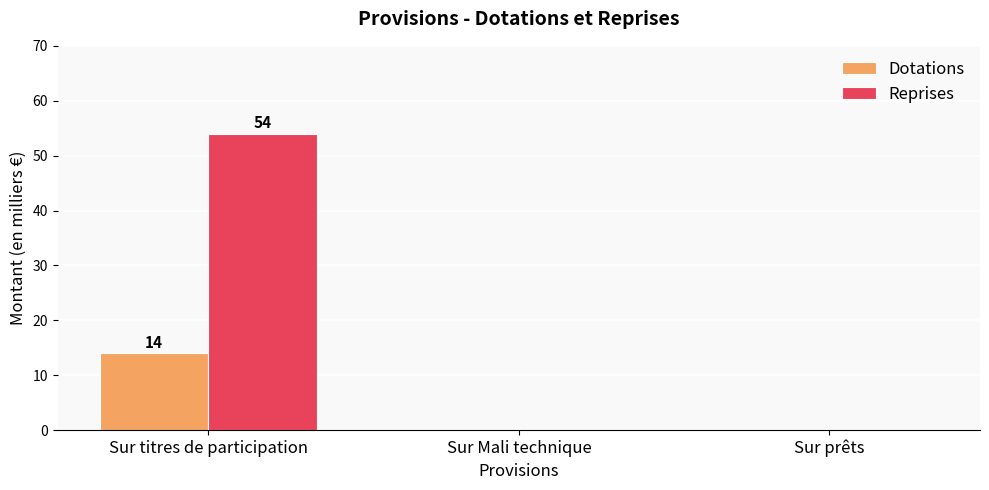

What are all the series names shown in the legend?

Dotations, Reprises